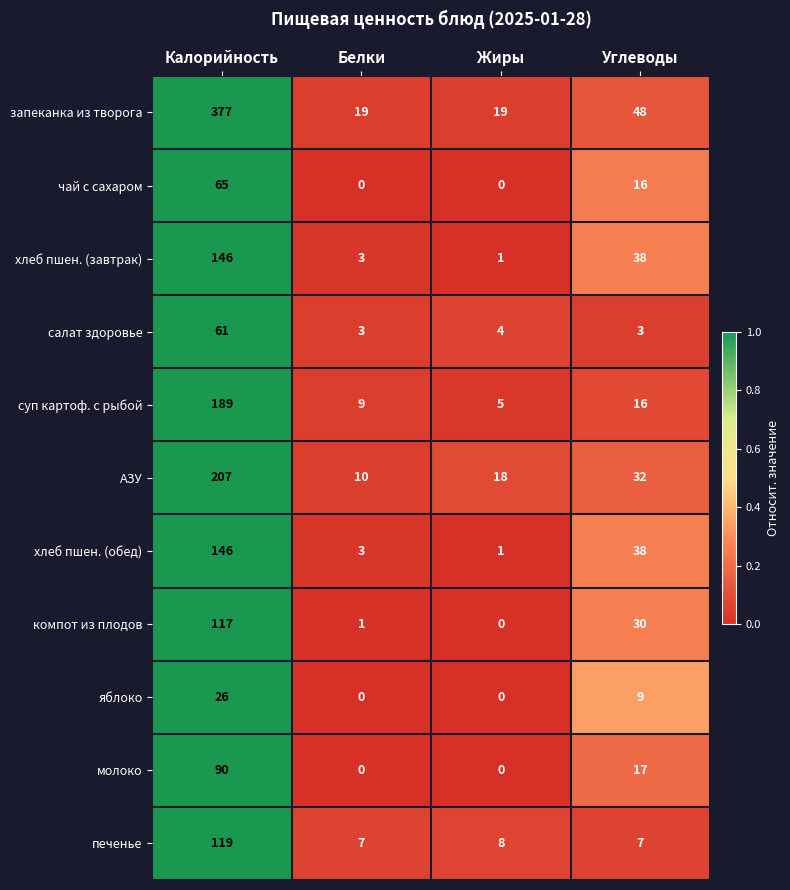

What is the total value across all series at Жиры?

56